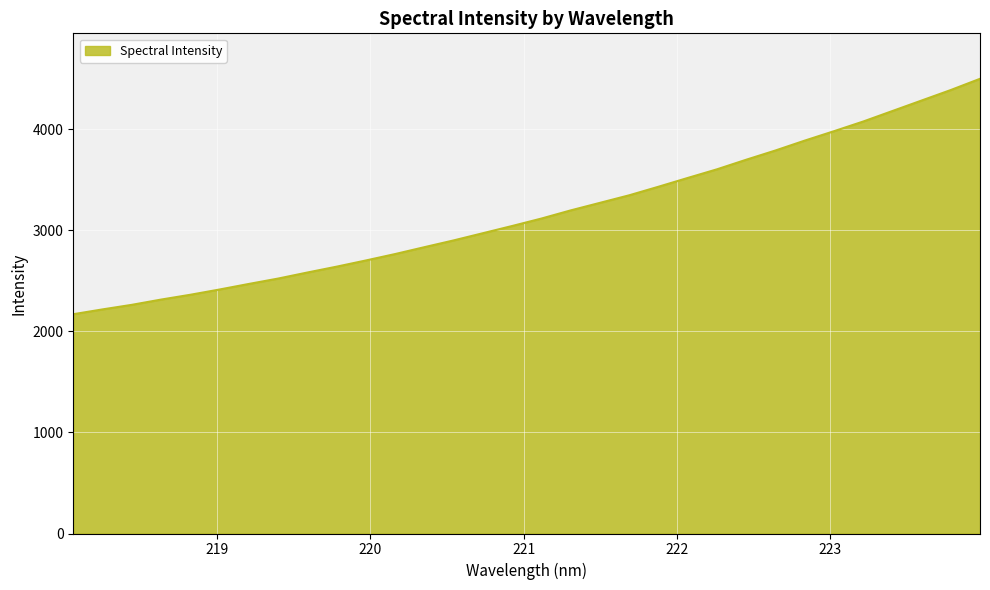

What is the difference between the maximum and minimum values?

2329.7